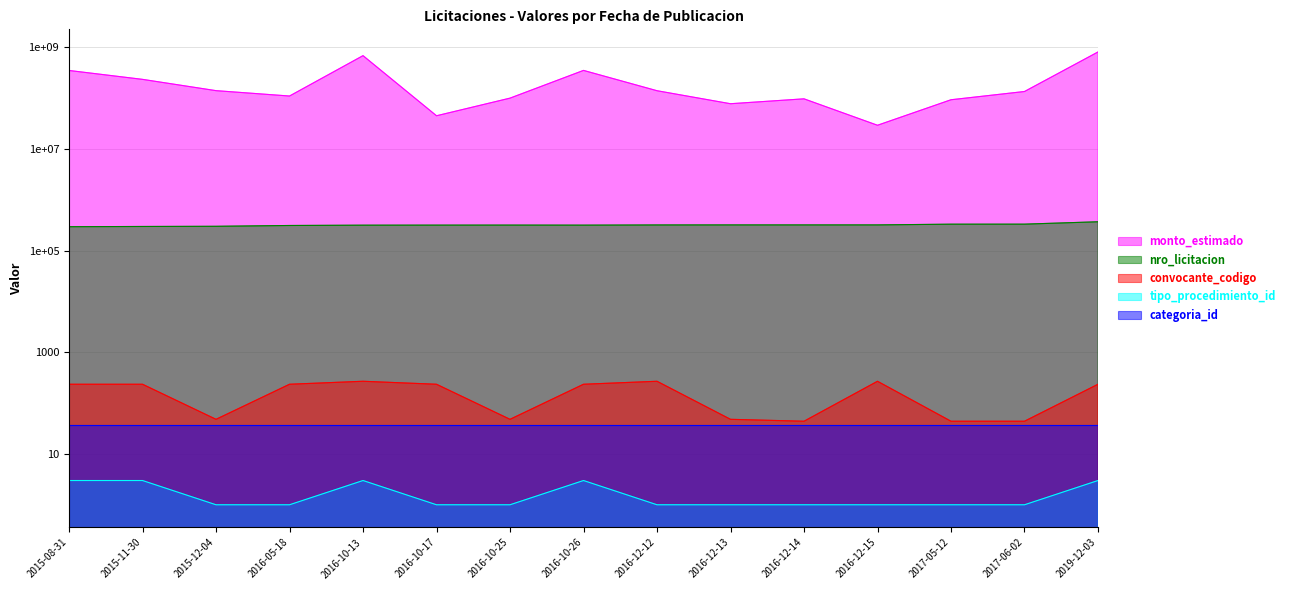

What position from the left is 2017-05-12?

13